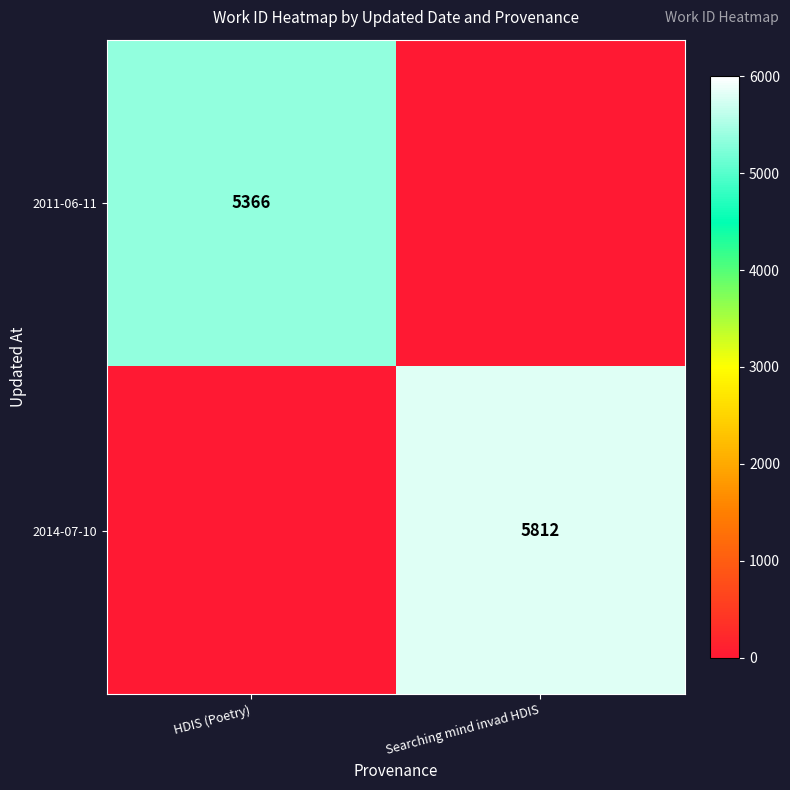

The 2011-06-11 series shows 1245 at HDIS (Poetry). True or false?

False